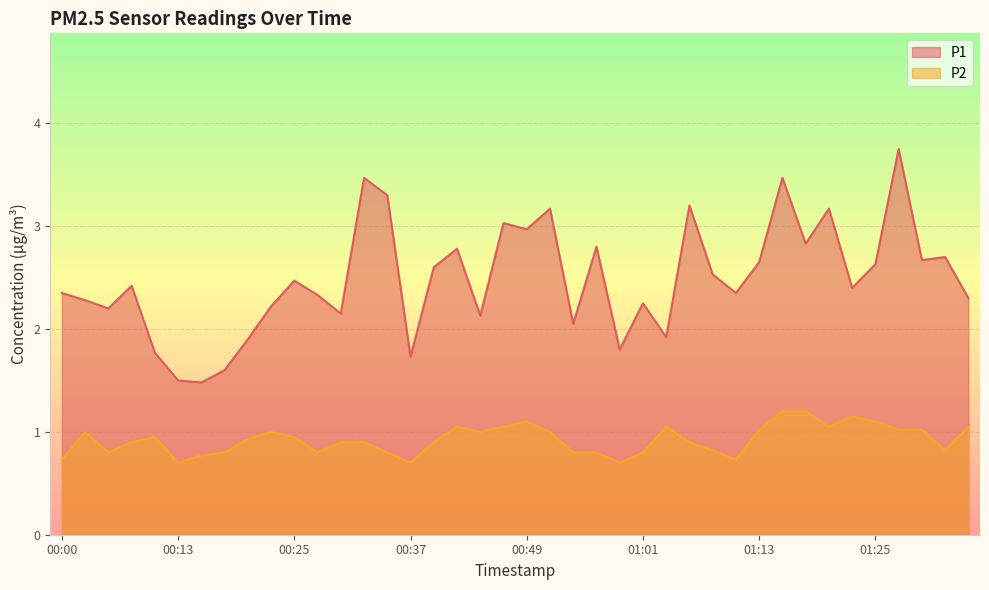

True or false: P1 and P2 cross at least once.

False